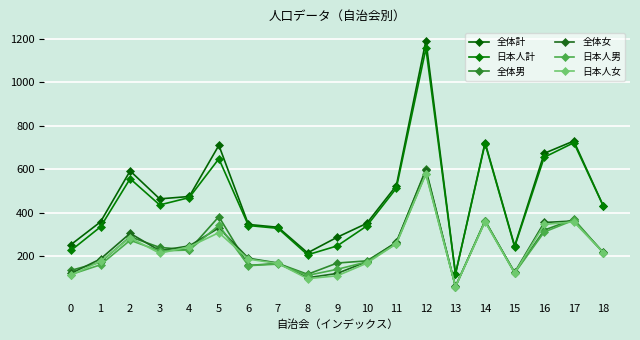

How many distinct data groups are displayed?

6